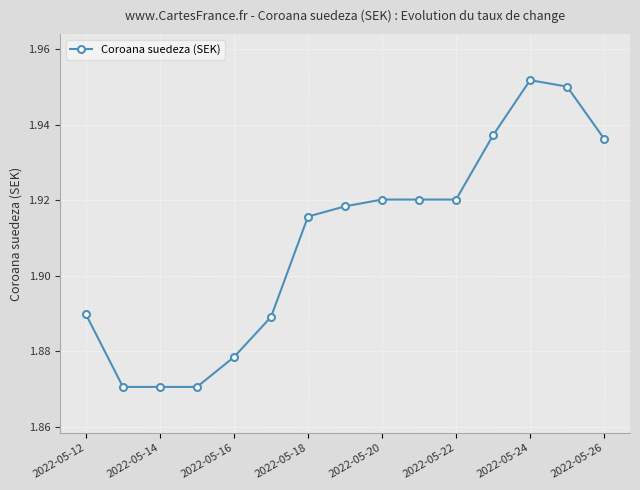

What is the sum of all values?

28.6